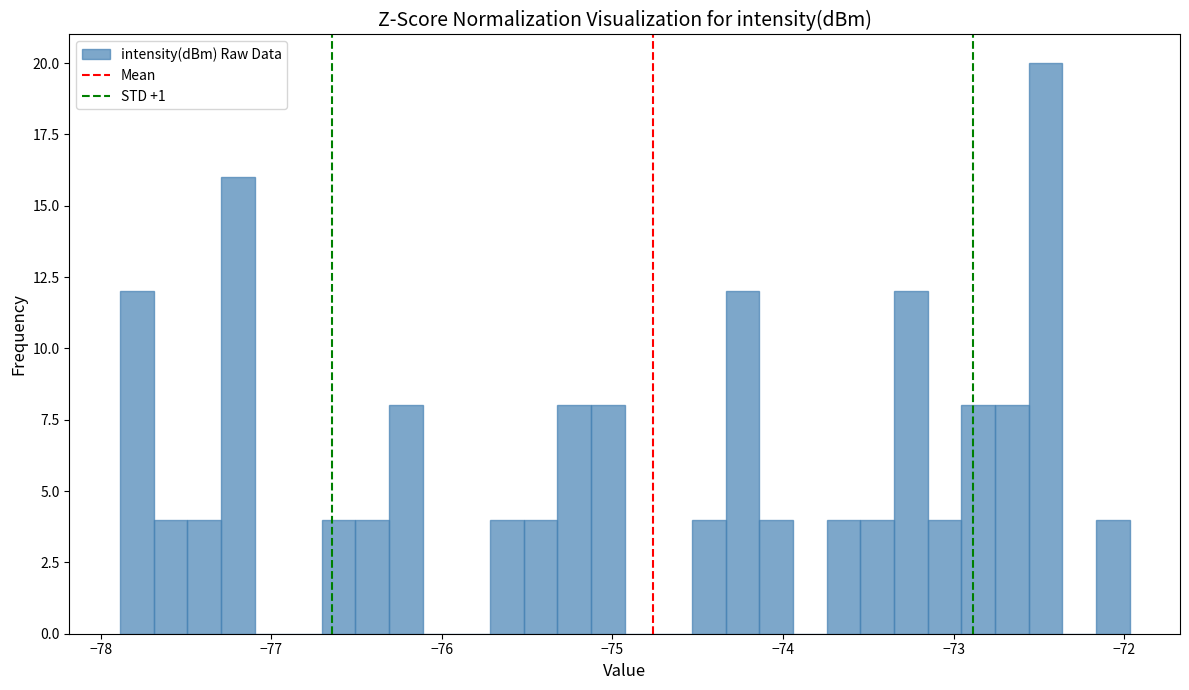

Read against the x-axis, roughly where is the centre of the tallest bar?

-72.5